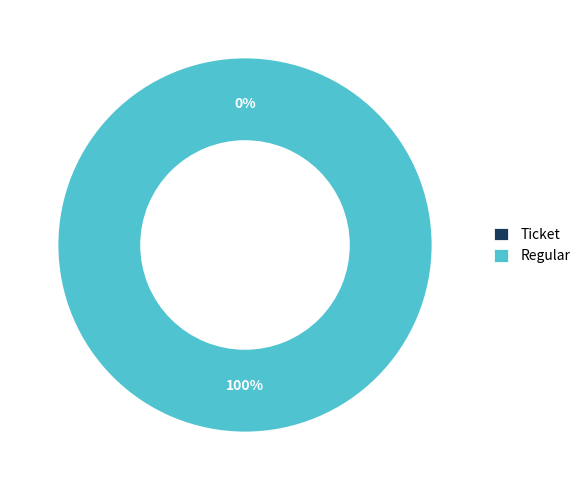

What is the smallest slice in the pie chart?

Ticket